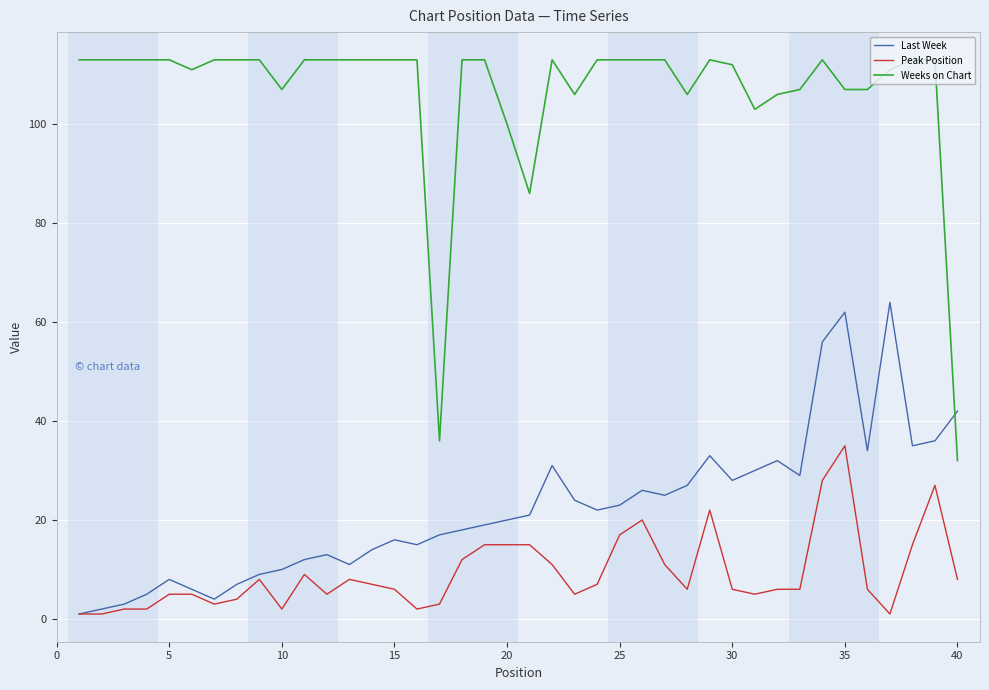

Which series has the widest spread of values?

Weeks on Chart